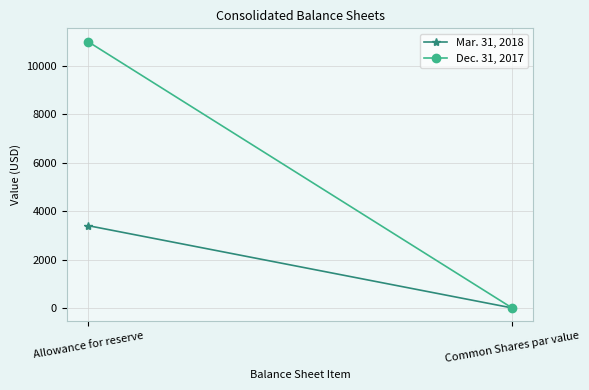

What is the maximum value shown in the chart?

11000